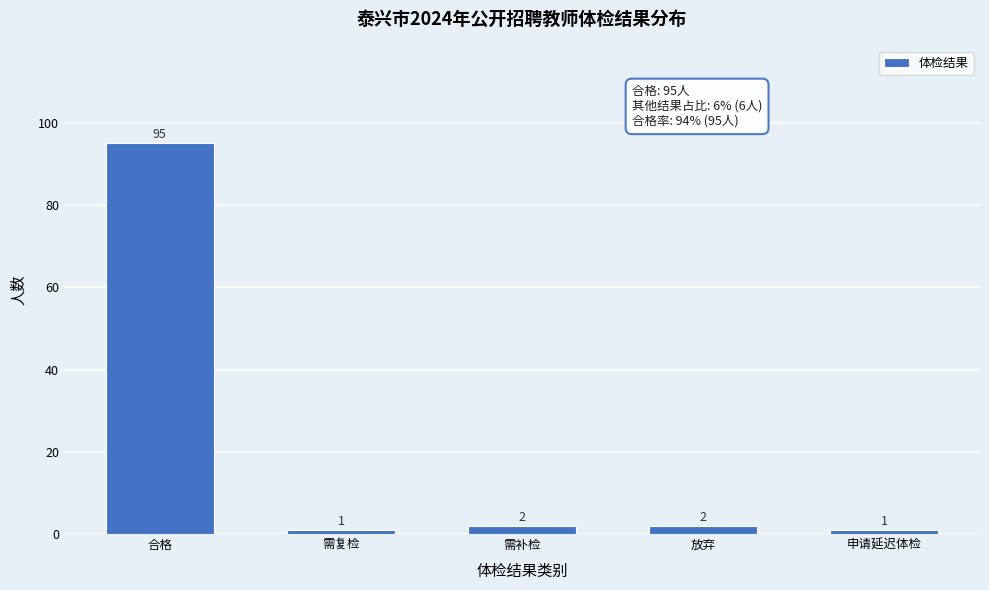

Reading left to right, list all the values displayed in this chart.

合格=95	需复检=1	需补检=2	放弃=2	申请延迟体检=1